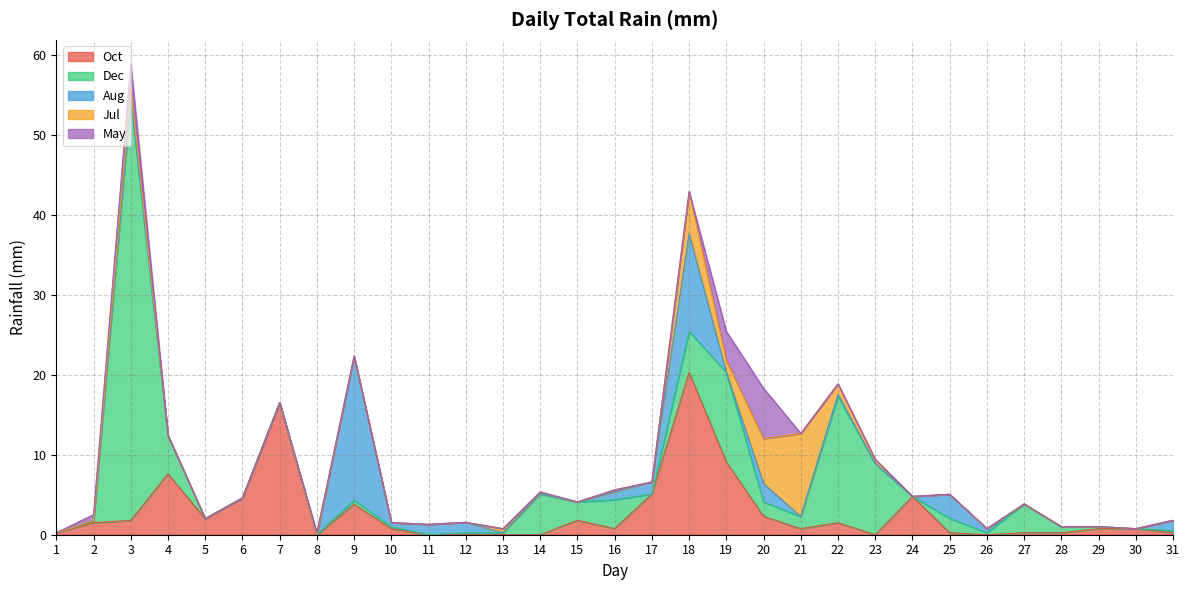

How many data points does each series have?

31